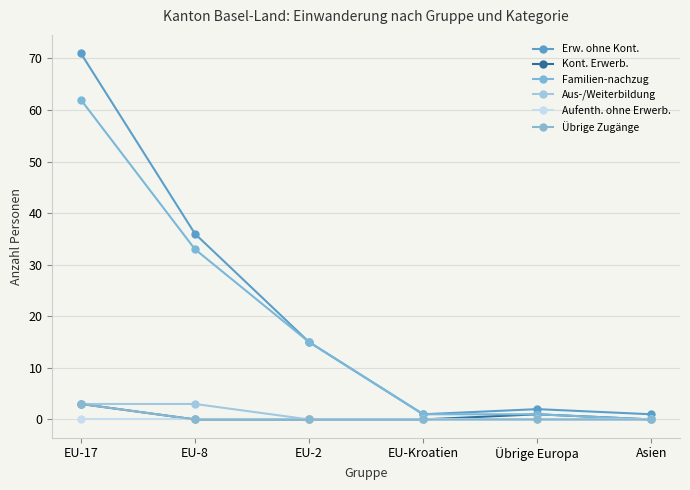

True or false: Familien-nachzug has more than 2 points higher than both neighbors.

False